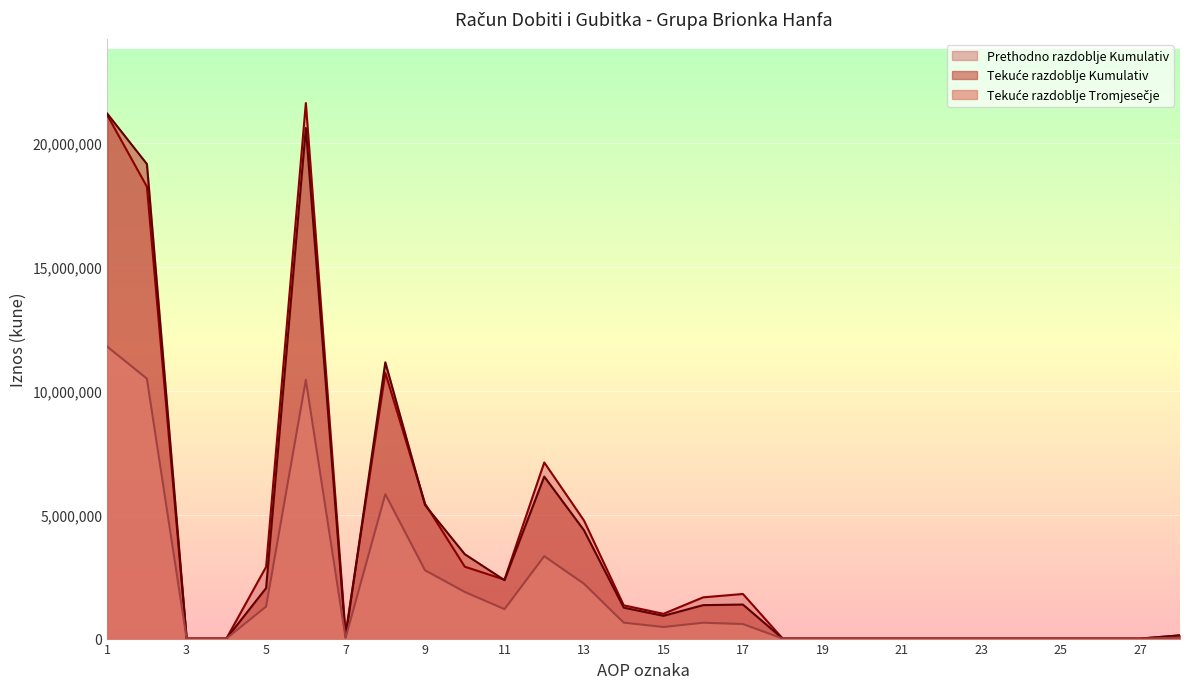

What is the value of the Tekuće razdoblje Kumulativ point at the 10th from the left?

3402634